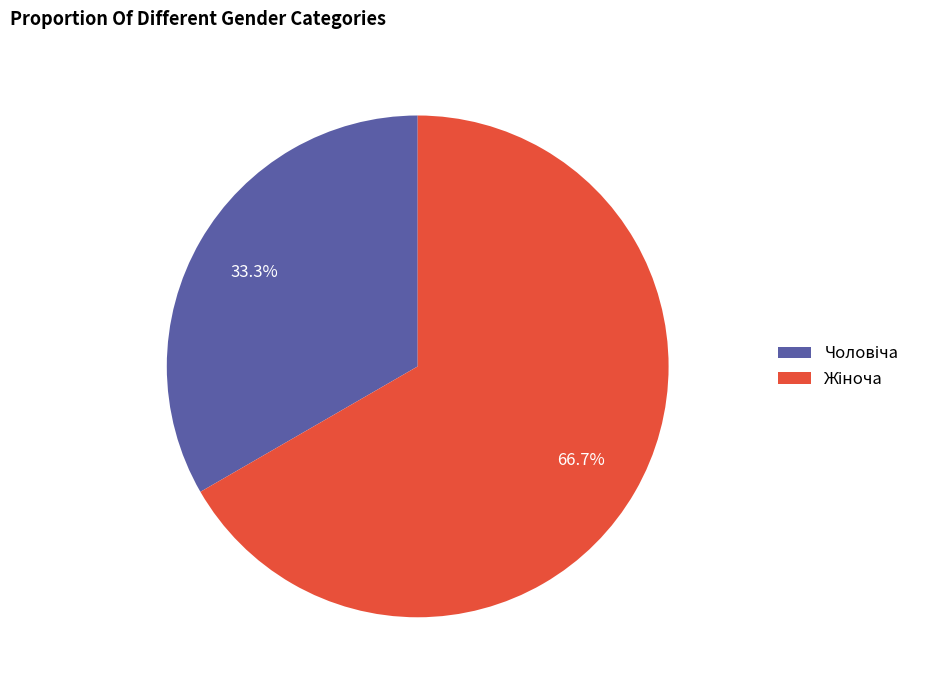

Does any single category account for the majority?

Yes